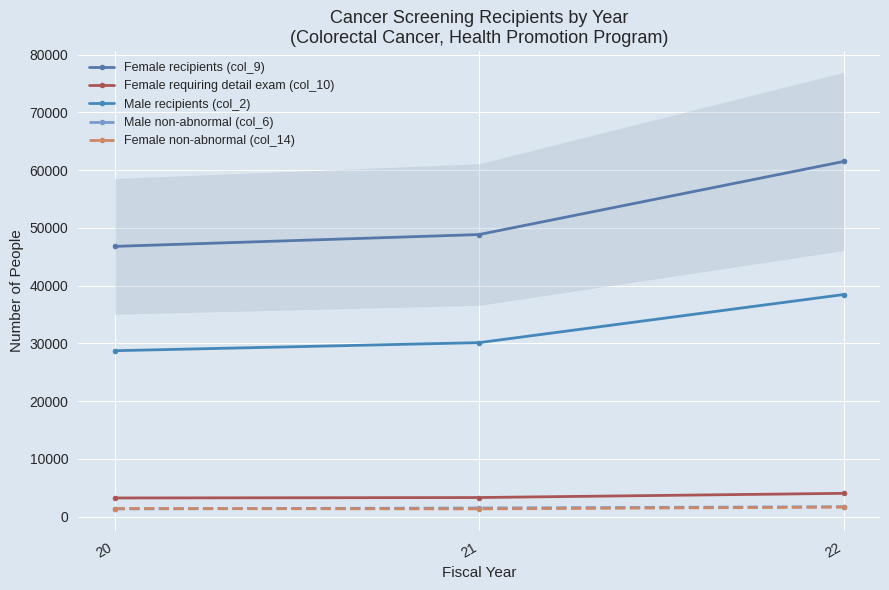

Between 21 and 22, which is larger?

22